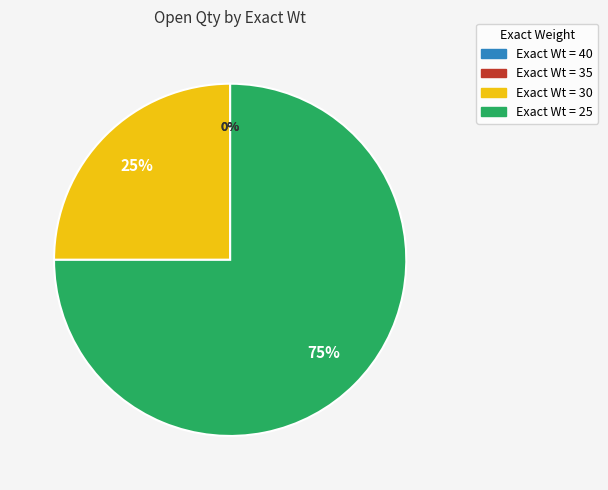

Which category has the biggest portion of the pie?

25